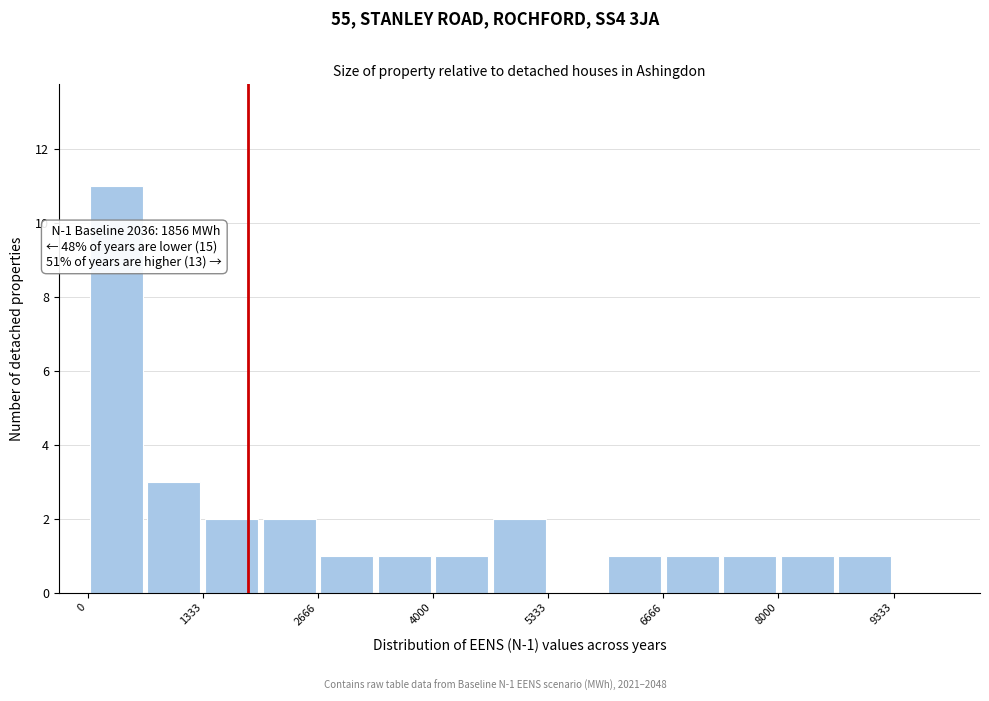

Read against the x-axis, roughly where is the centre of the tallest bar?

400